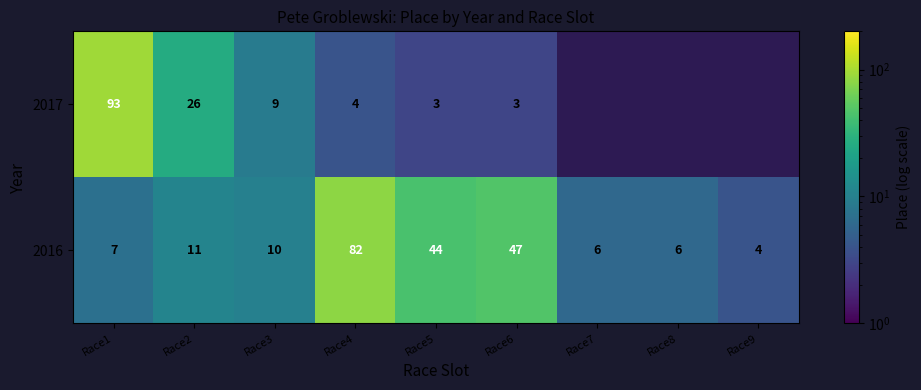

True or false: 2016 has a value of 7 at Race1.

True